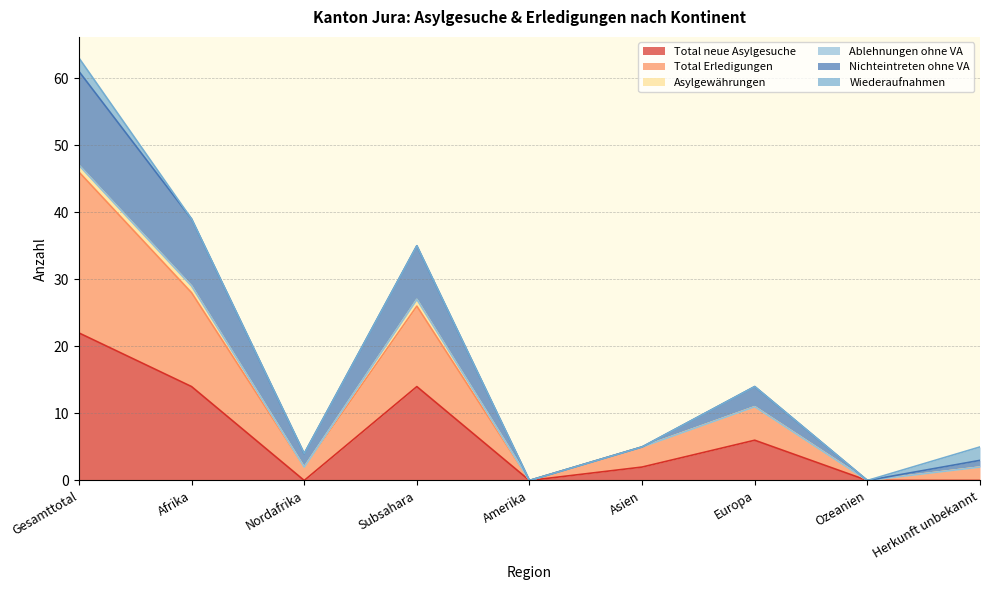

The Total neue Asylgesuche series shows 0 at Ozeanien. True or false?

True